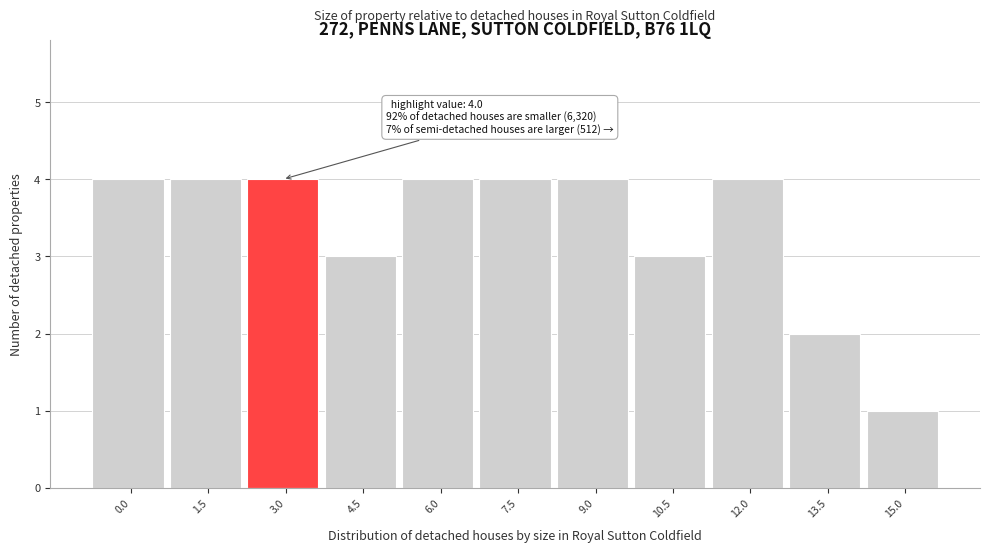

Reading right to left, transcribe all the data shown in this chart.

15.0=1	13.5=2	12.0=4	10.5=3	9.0=4	7.5=4	6.0=4	4.5=3	3.0=4	1.5=4	0.0=4